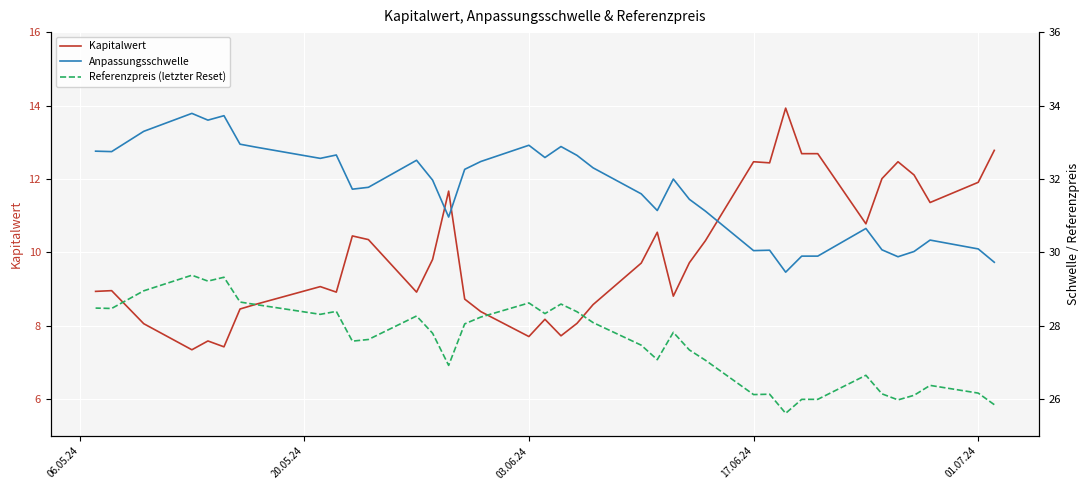

True or false: Referenzpreis (letzter Reset) and Anpassungsschwelle intersect in this chart.

False